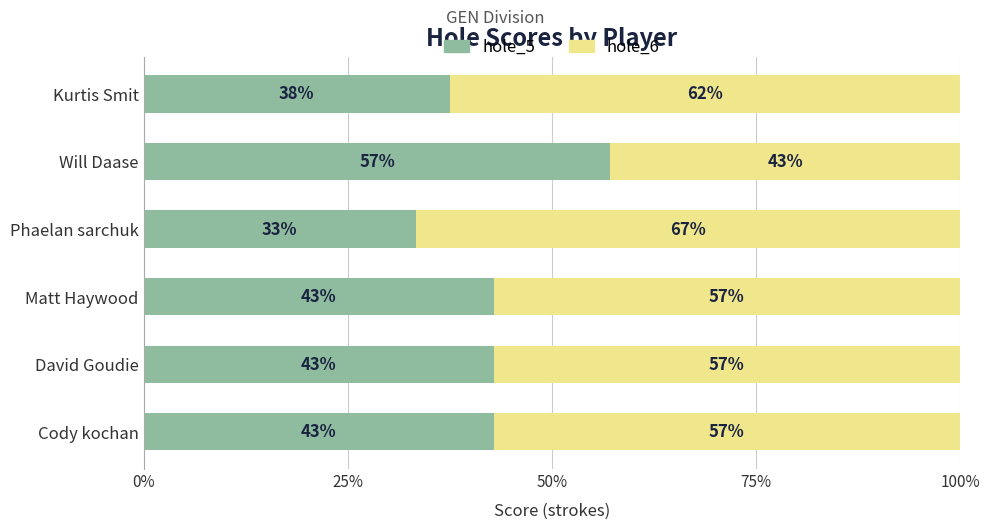

Is it true that hole_5 equals 33.3 at Phaelan sarchuk?

True